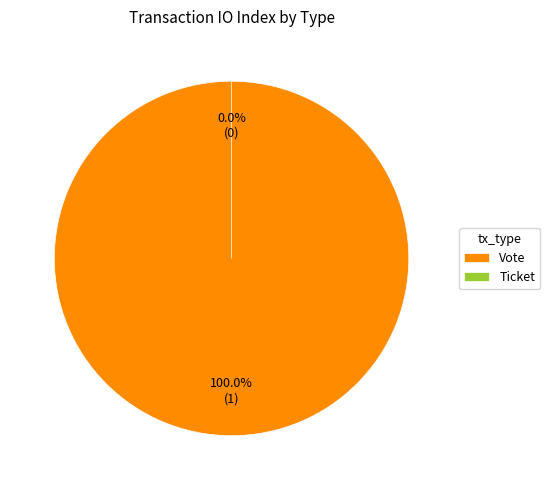

To the nearest percent, what is the difference between the largest and smallest slice percentages?

100%